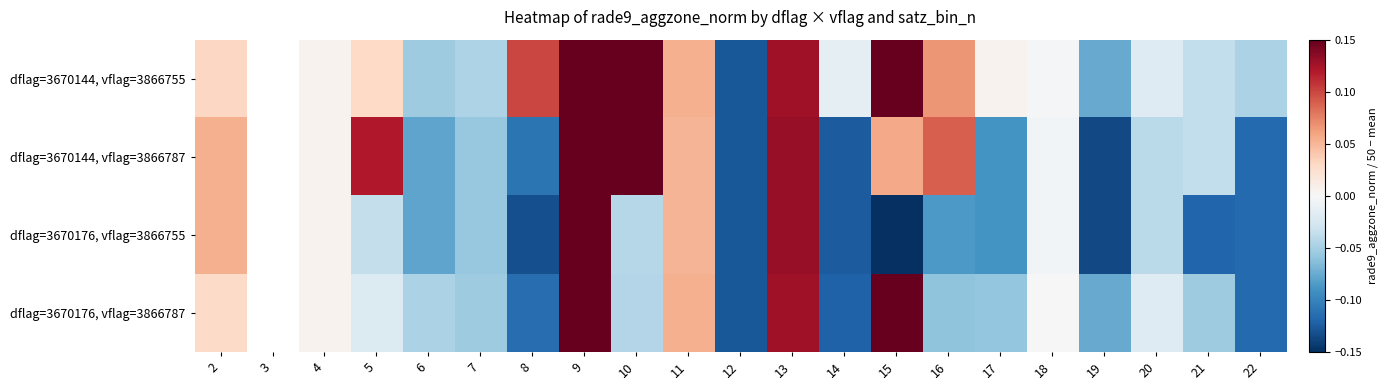

The value of dflag=3670144, vflag=3866787 at 17 is -0.1. True or false?

True